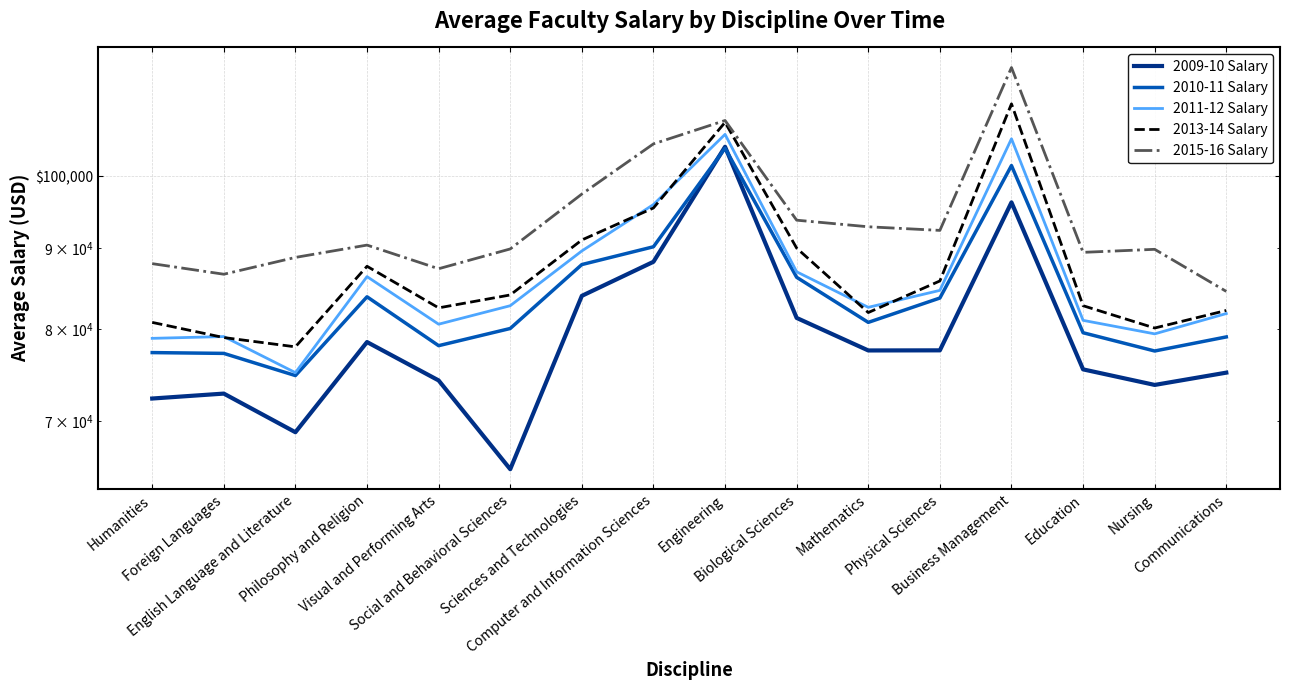

How many values in the 2013-14 Salary series are below 84095?

8